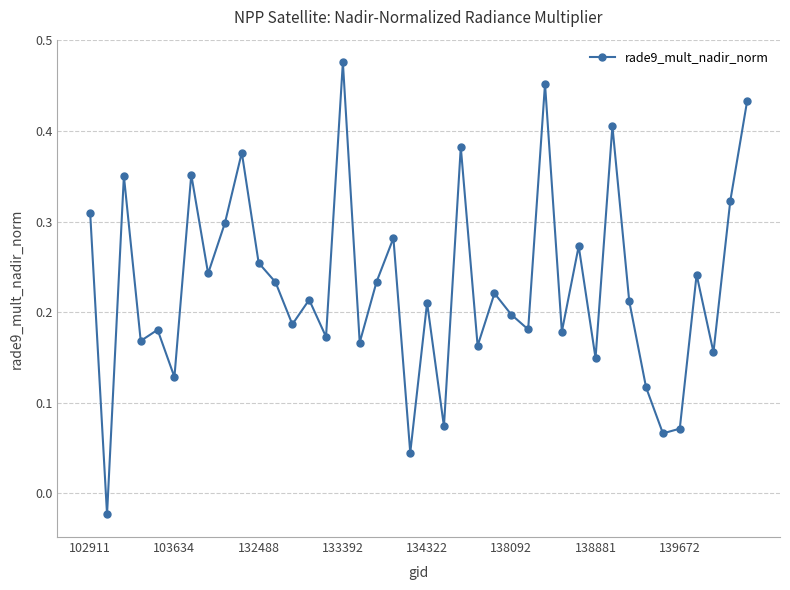

How many data points does each series have?

40